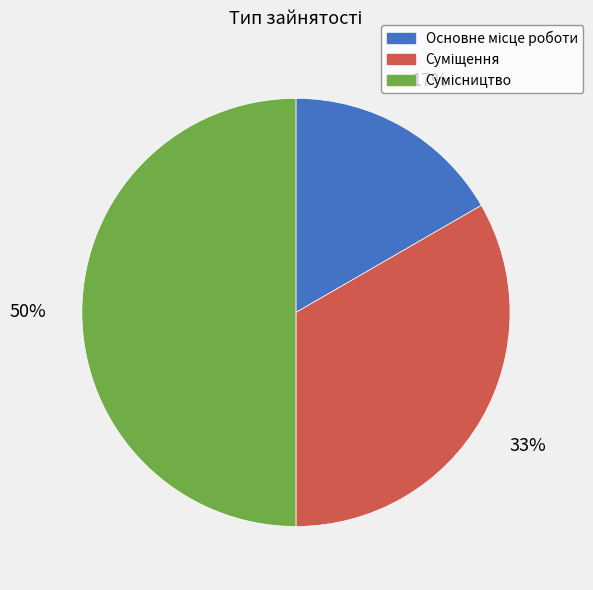

To the nearest percent, what is the difference between the largest and smallest slice percentages?

33%